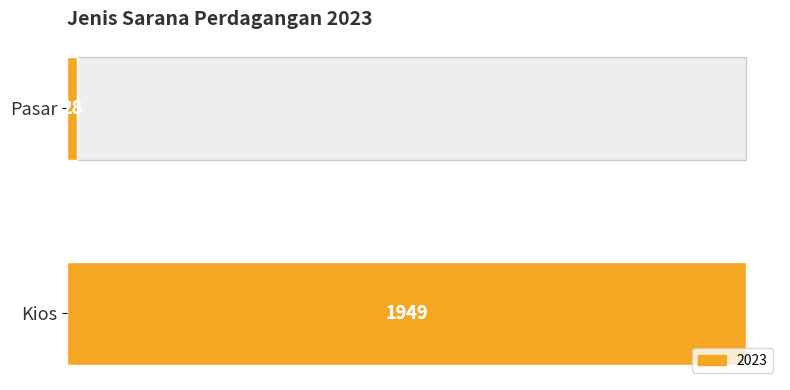

What is the change in value from Pasar to Kios?

+1921